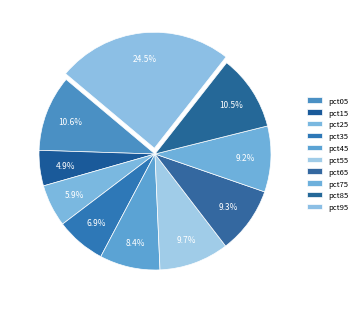

To the nearest percent, what is the difference between the largest and smallest slice percentages?

20%